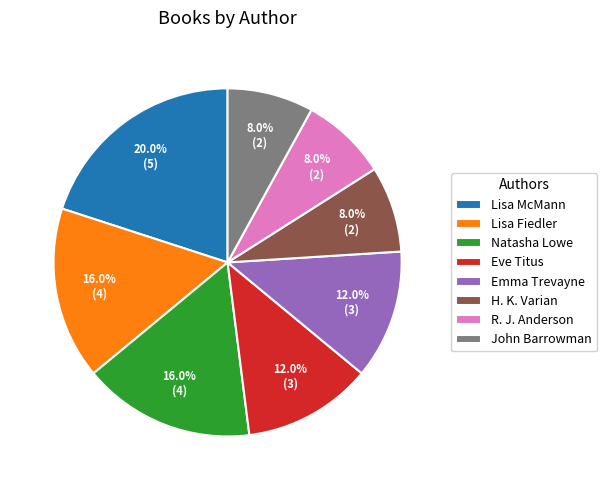

What is the largest slice in the pie chart?

Lisa McMann